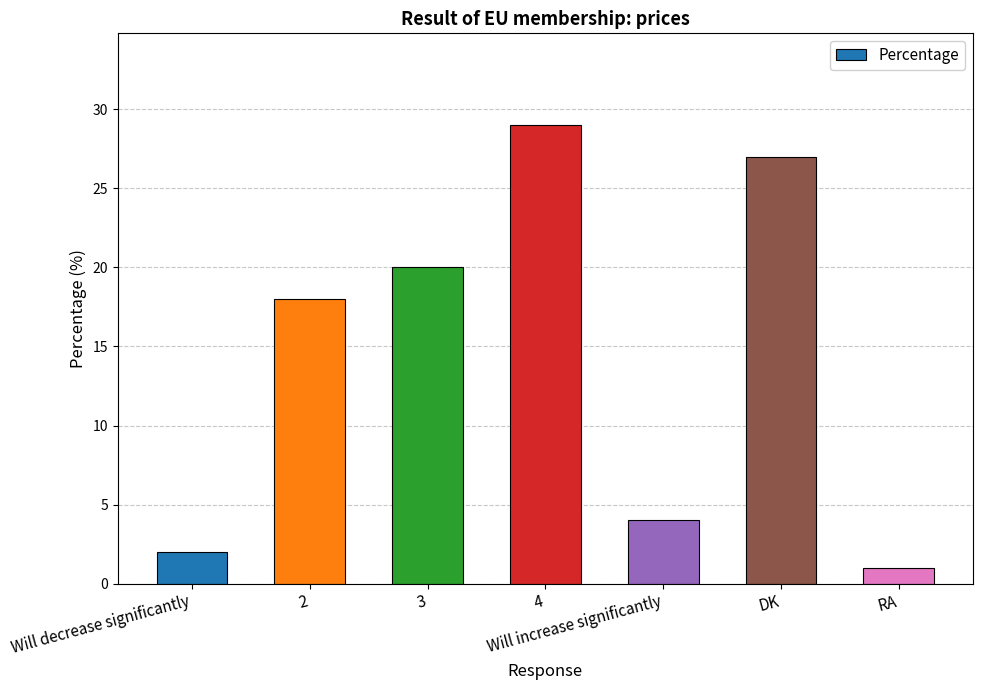

What is the approximate value at DK?

27